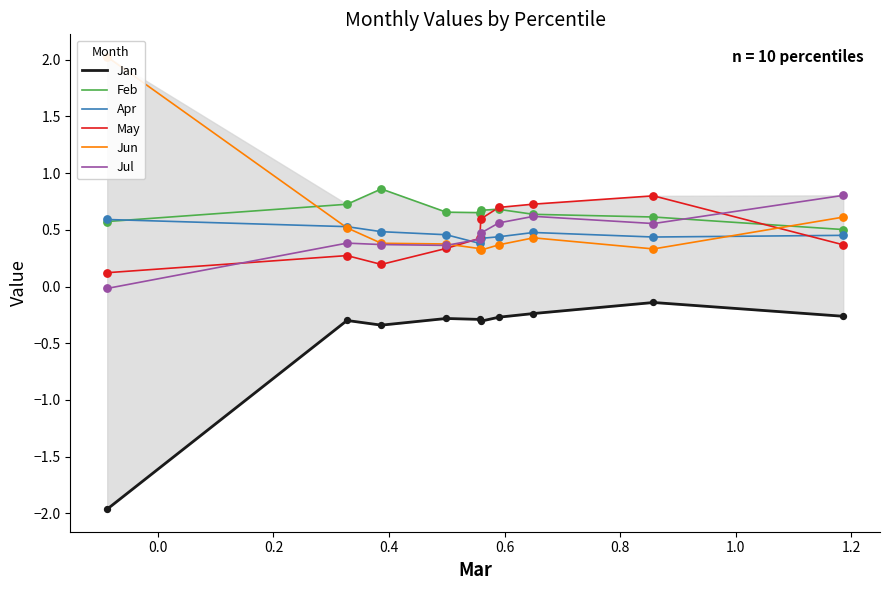

True or false: Apr and May intersect in this chart.

True